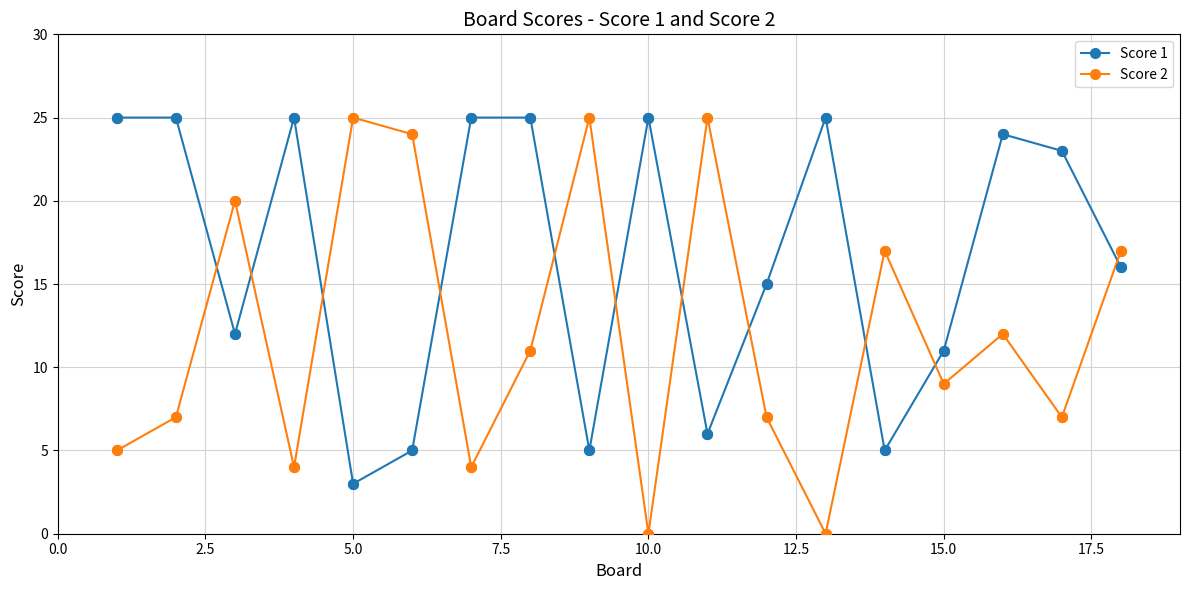

Which series has the largest total across all categories?

Score 1